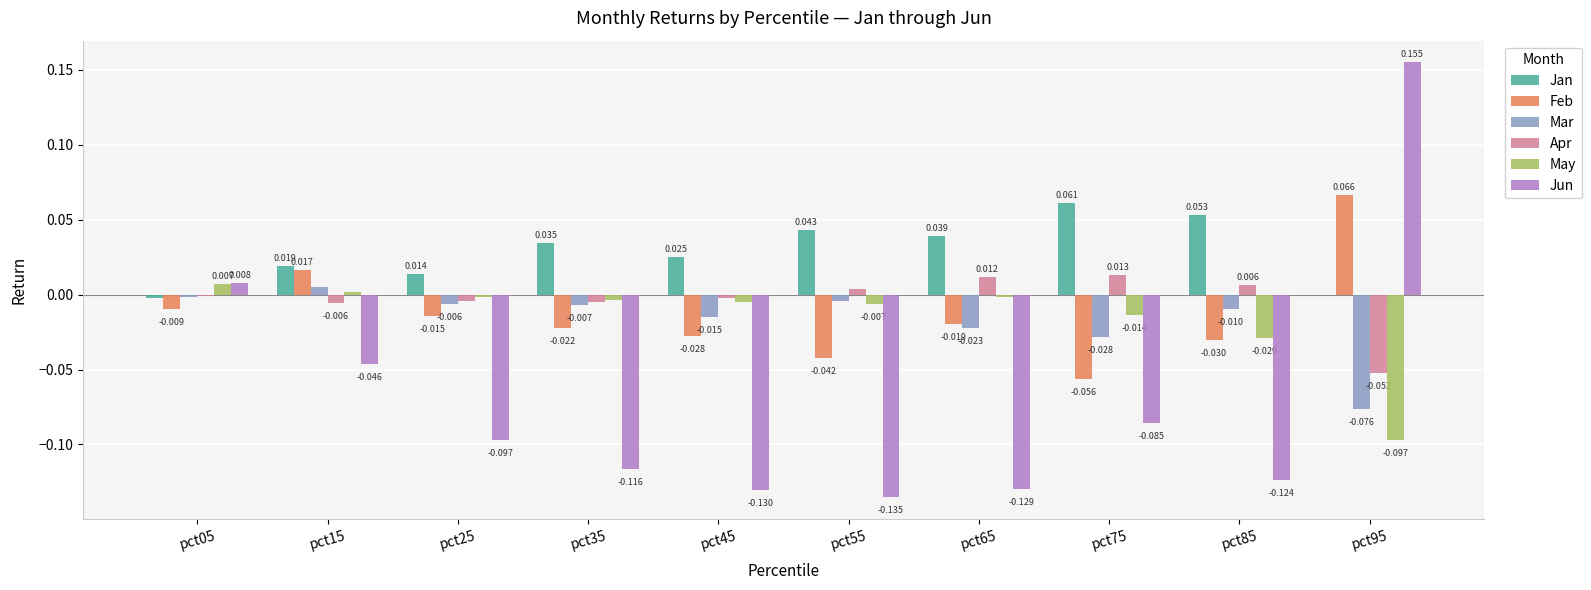

Are the bars grouped side by side (vs. stacked)?

Yes